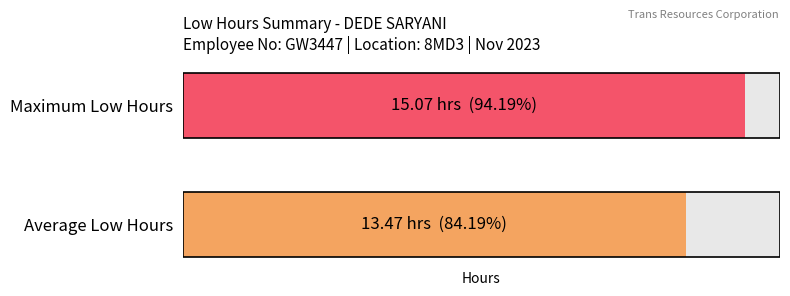

Does the chart contain any negative values?

No